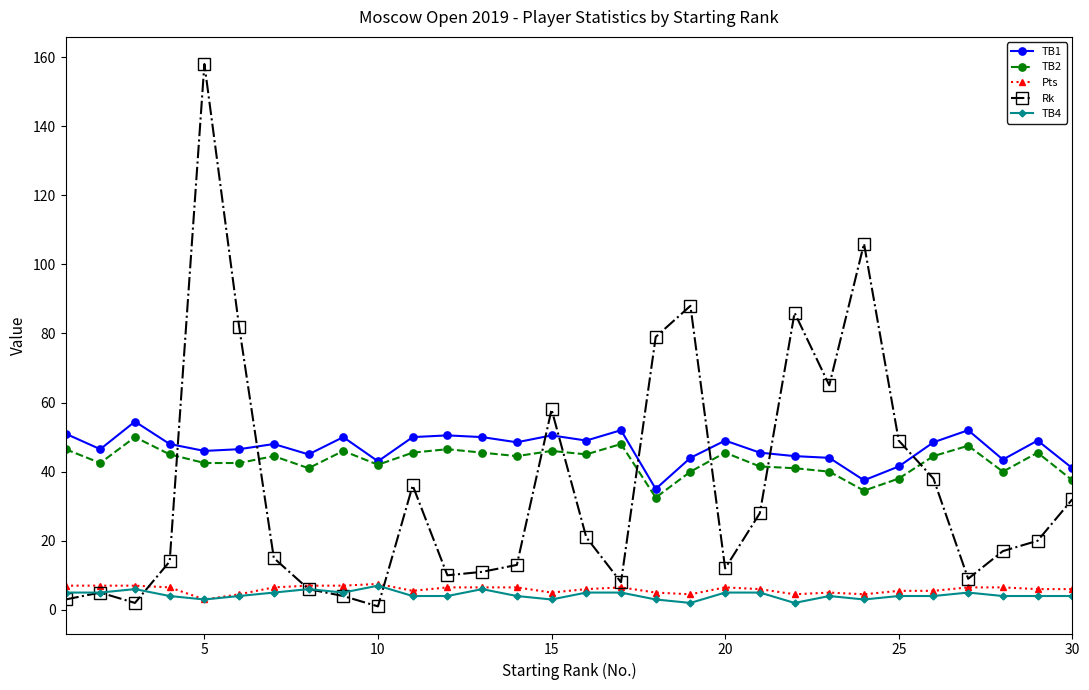

At how many categories does at least one series exceed 114?

1